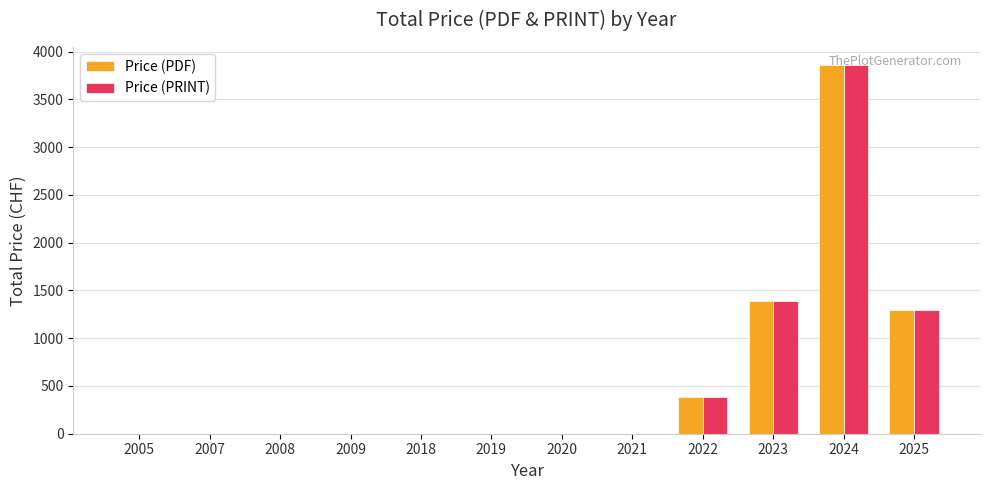

What is the total value across all series at 2025?

2598